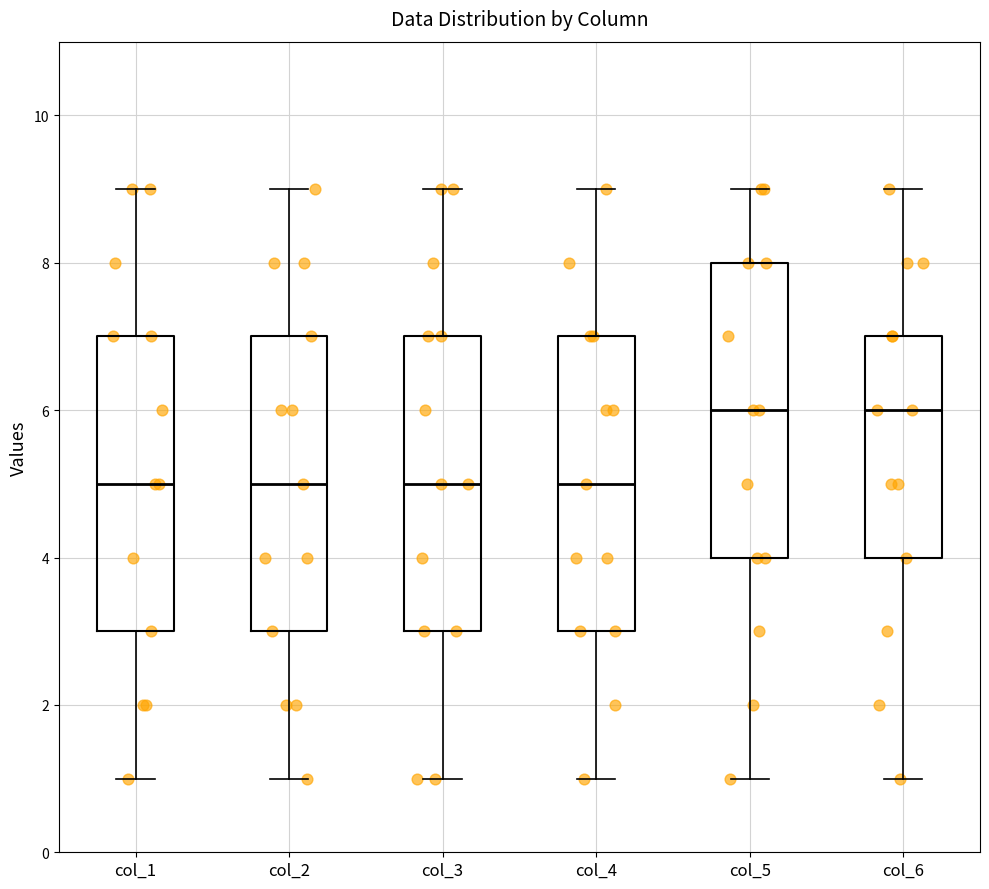

Reading left to right, read every box against the y-axis: the position of its median line, the range the box covers, and the ends of its whiskers. The values are not printed on the chart, so give them approximately, as read against the axis.

col_1: median 5, box 3 to 7, whiskers 1 to 9
col_2: median 5, box 3 to 7, whiskers 1 to 9
col_3: median 5, box 3 to 7, whiskers 1 to 9
col_4: median 5, box 3 to 7, whiskers 1 to 9
col_5: median 6, box 4 to 8, whiskers 1 to 9
col_6: median 6, box 4 to 7, whiskers 1 to 9